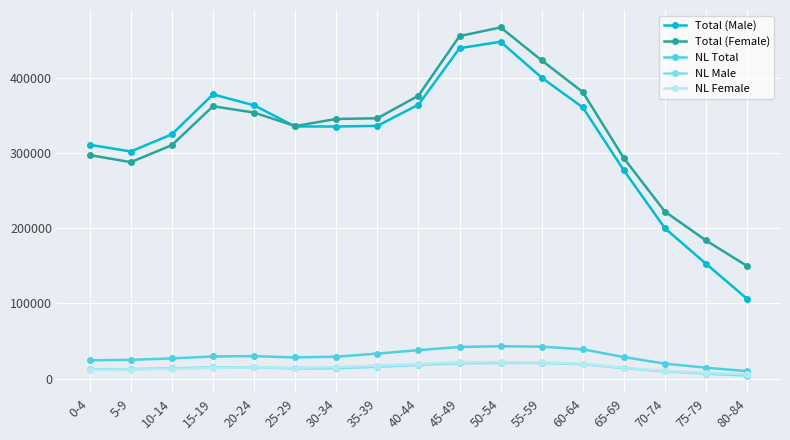

Which series changed the most between 40-44 and 80-84?

Total (Male)